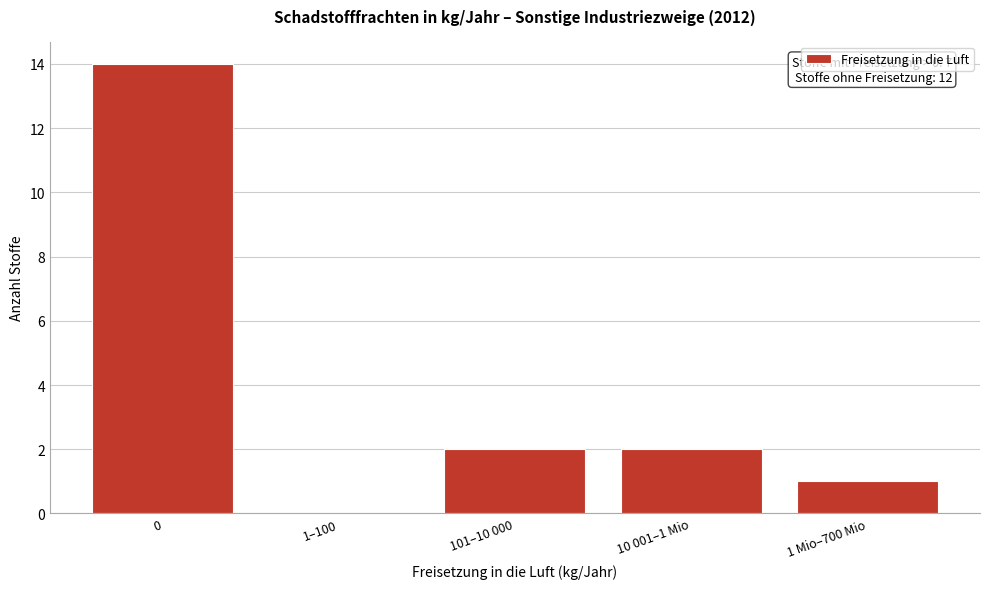

Reading left to right, what are all the values shown in this chart?

0=14	1–100=0	101–10 000=2	10 001–1 Mio=2	1 Mio–700 Mio=1